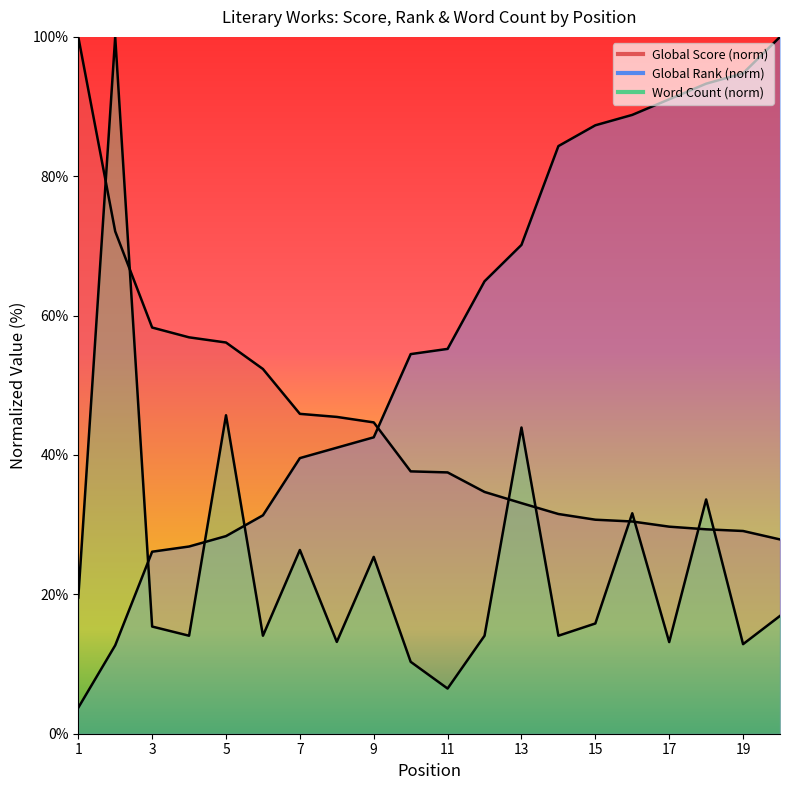

Which series has the largest total across all categories?

Global Rank